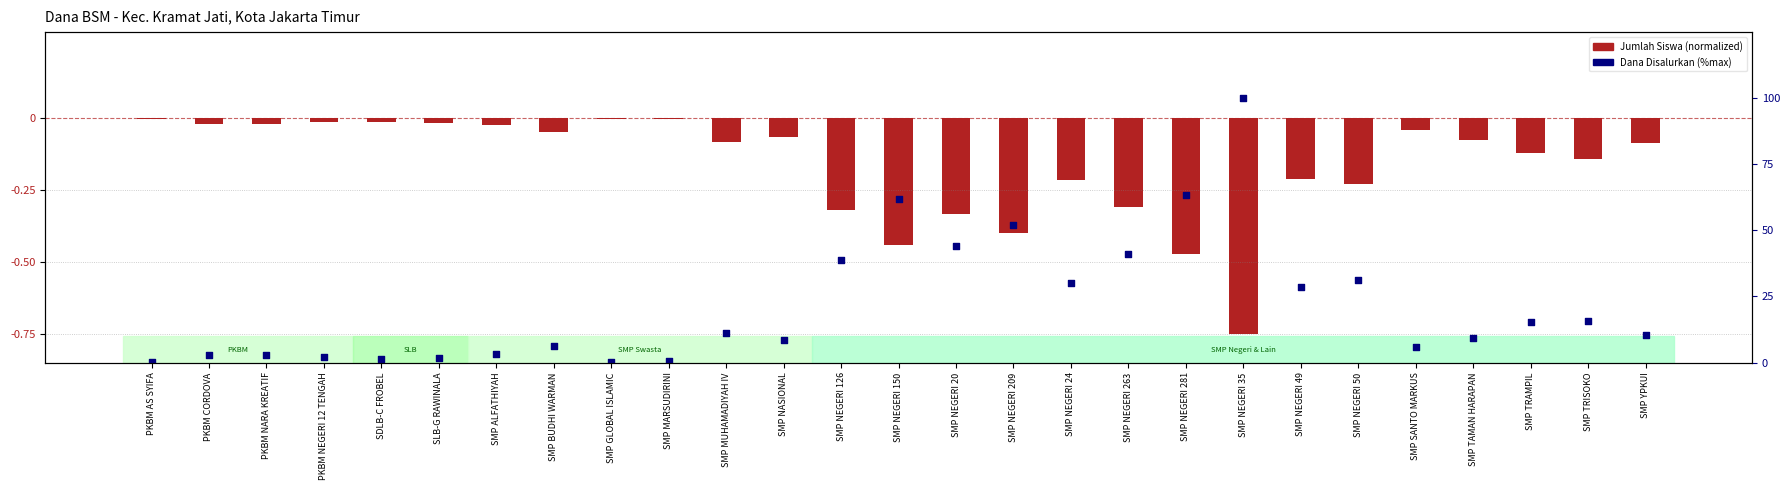

Which series has the widest spread of Y values?

Dana Disalurkan (%)